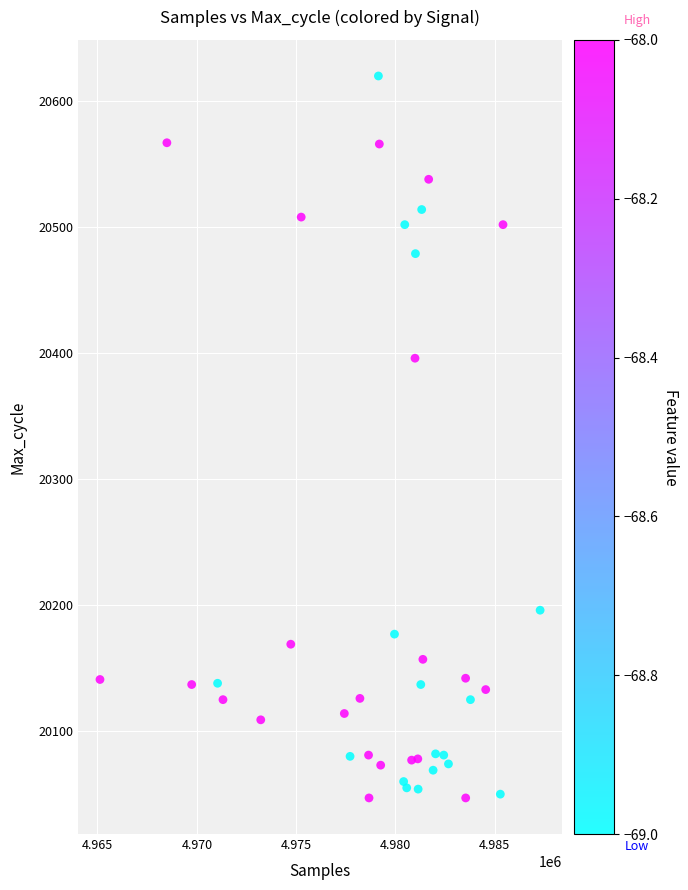

What Y value in the scatter plot is closest to 20333?

20396